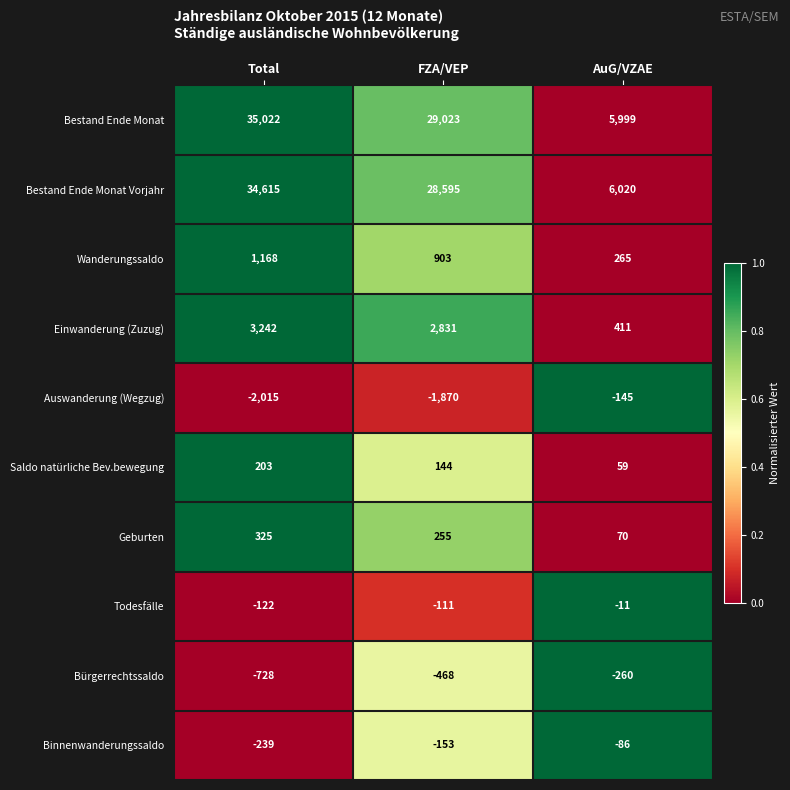

What is the sum of all Bürgerrechtssaldo values?

-1456